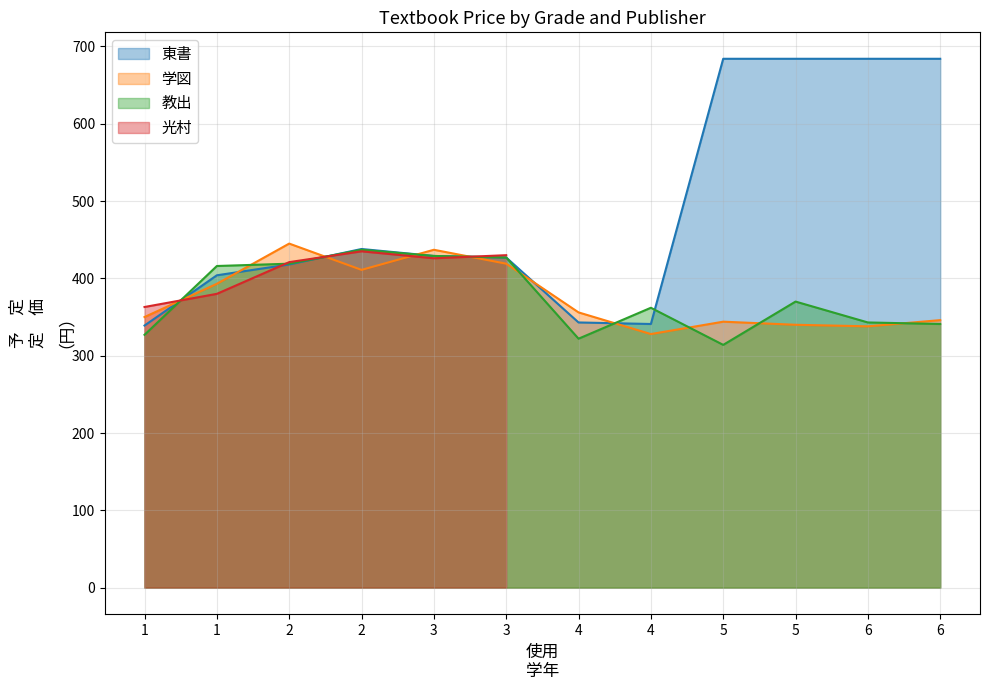

At which label does 東書 first exceed 429?

2